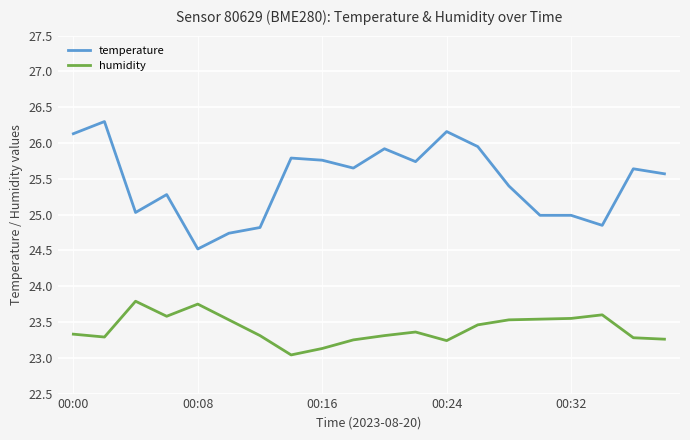

True or false: humidity and temperature cross at least once.

False